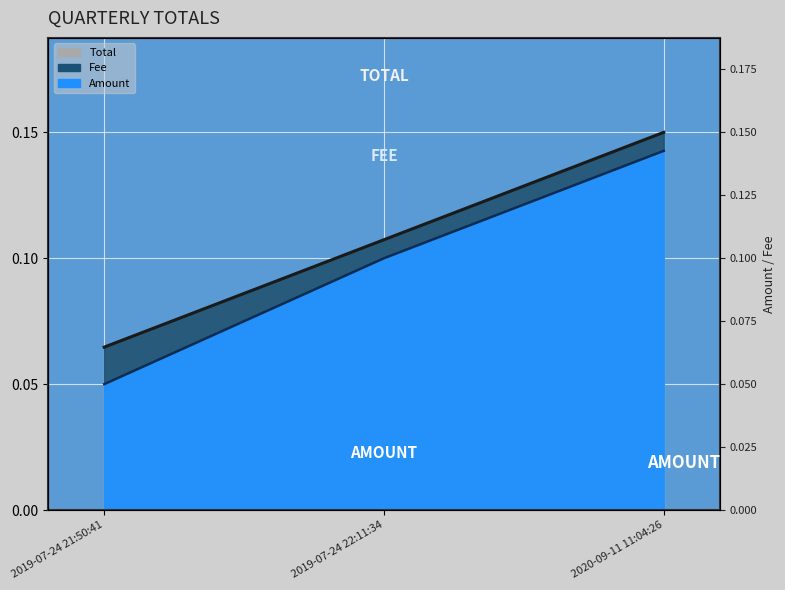

Does the chart display data point markers on the line(s)?

No